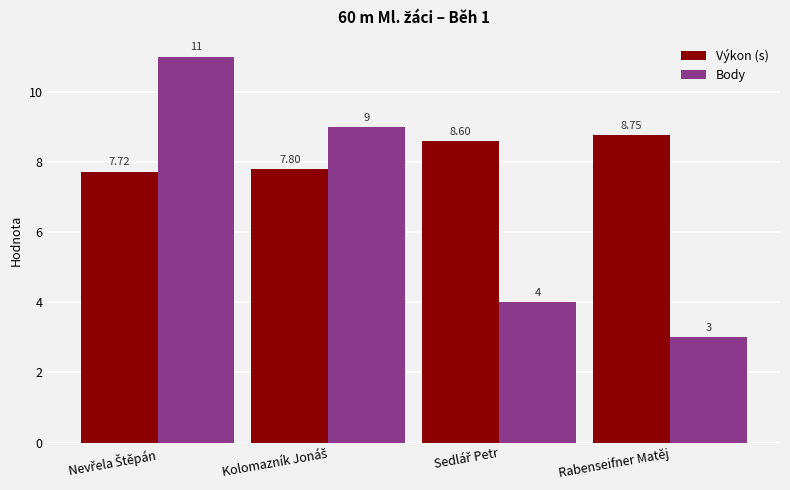

Which series has the largest total across all categories?

Výkon (s)